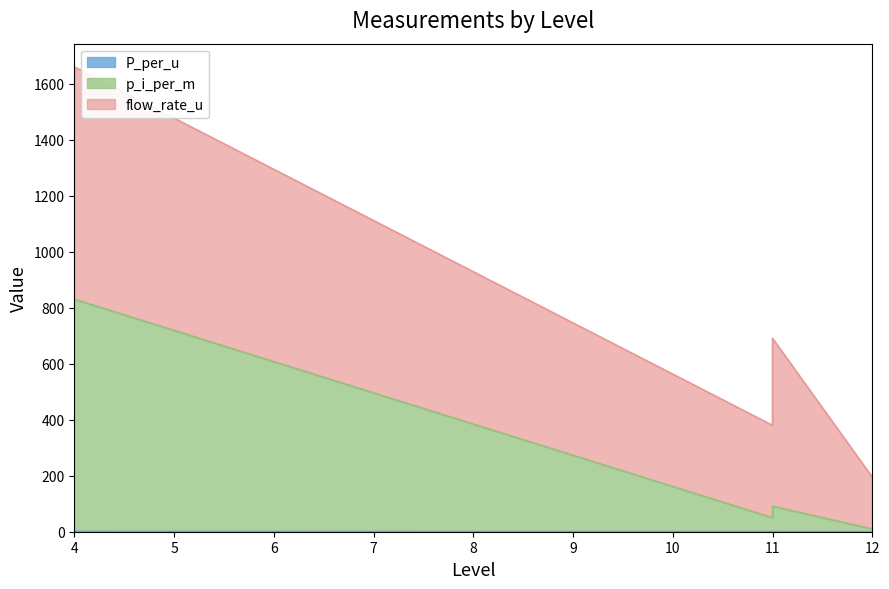

What is the sum of all p_i_per_m values?

982.5